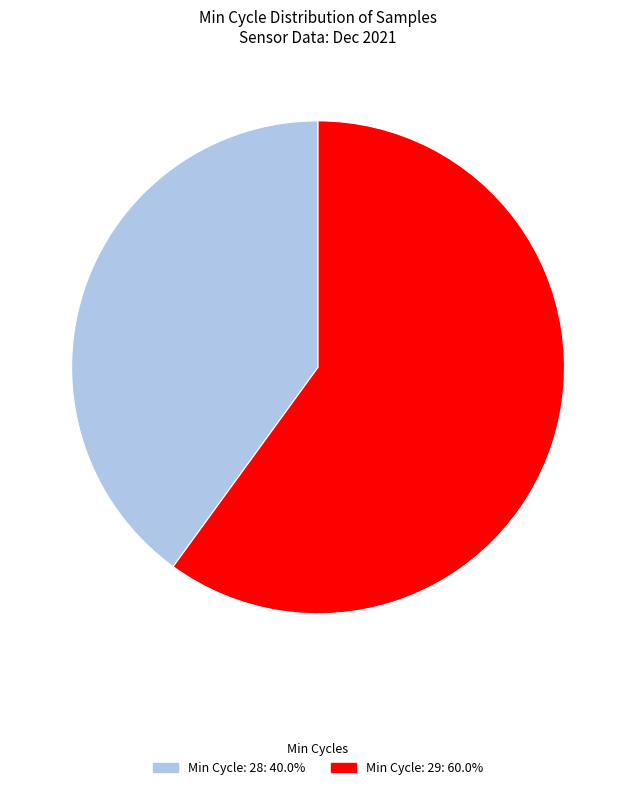

Is there a majority slice in this chart?

Yes